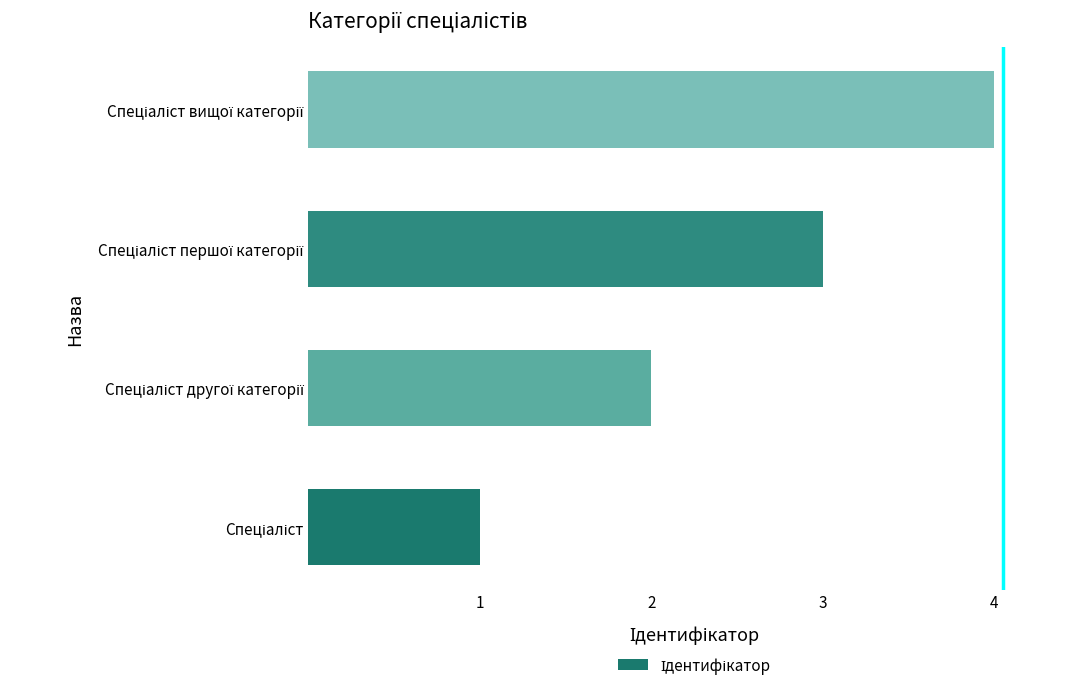

What is the sum of all values?

10